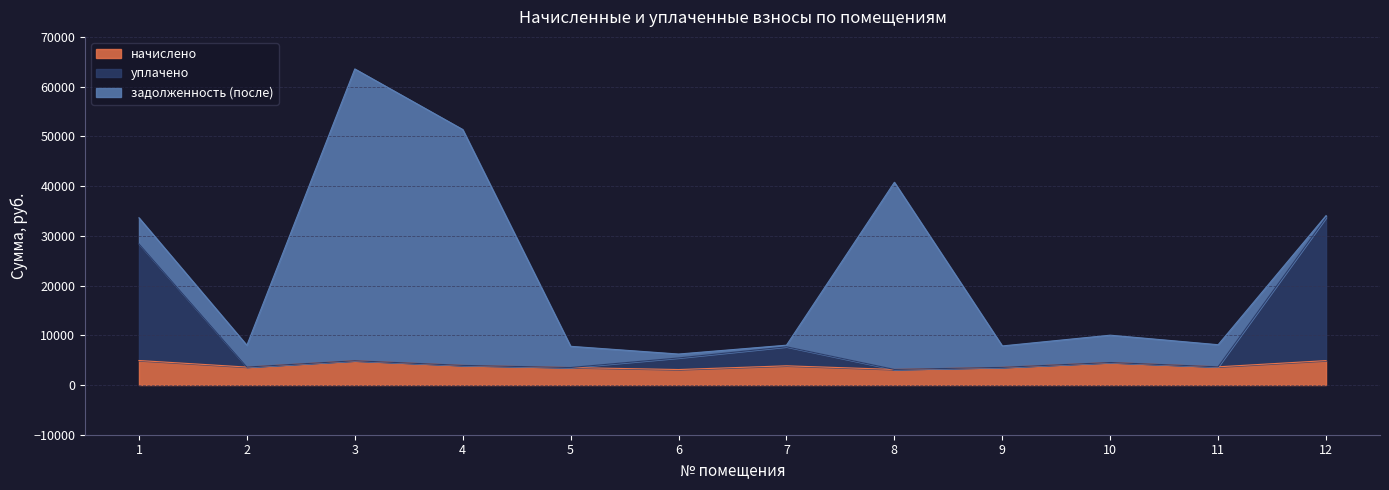

True or false: уплачено has more than 1 interior local peaks.

True